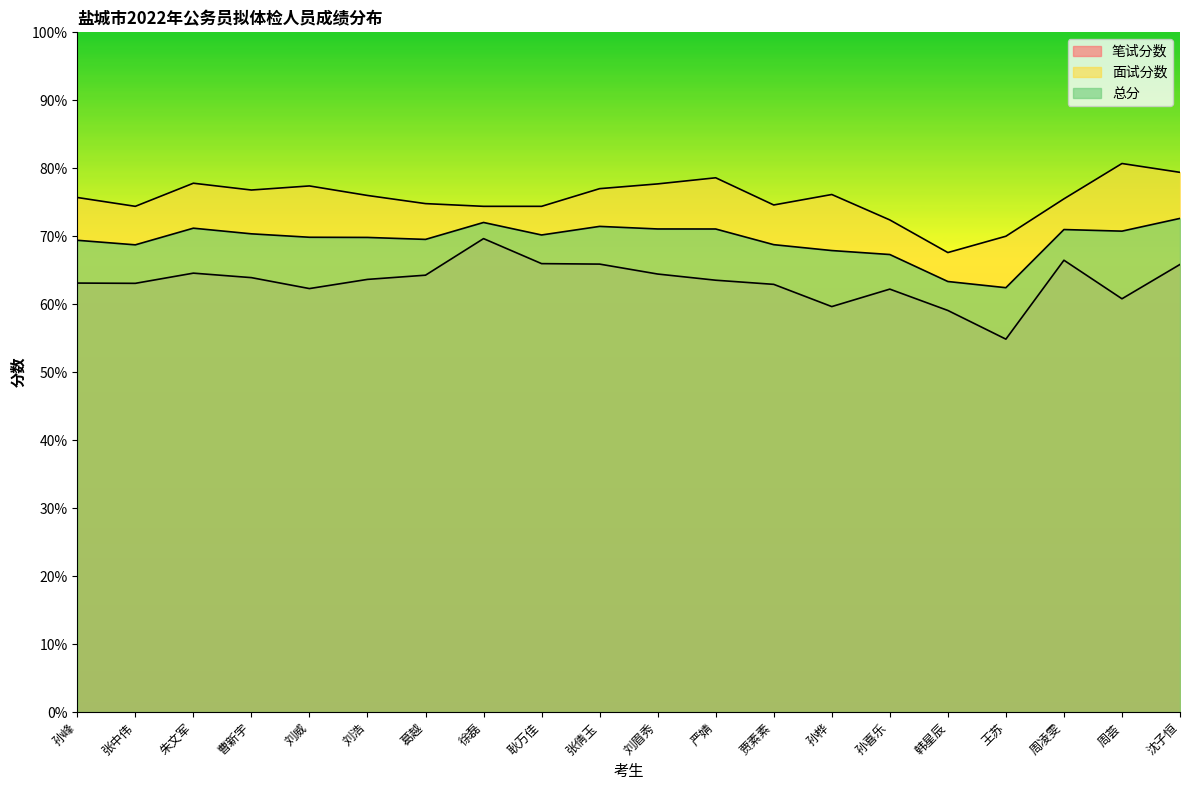

What is the label of the 2nd point from the left?

张中伟